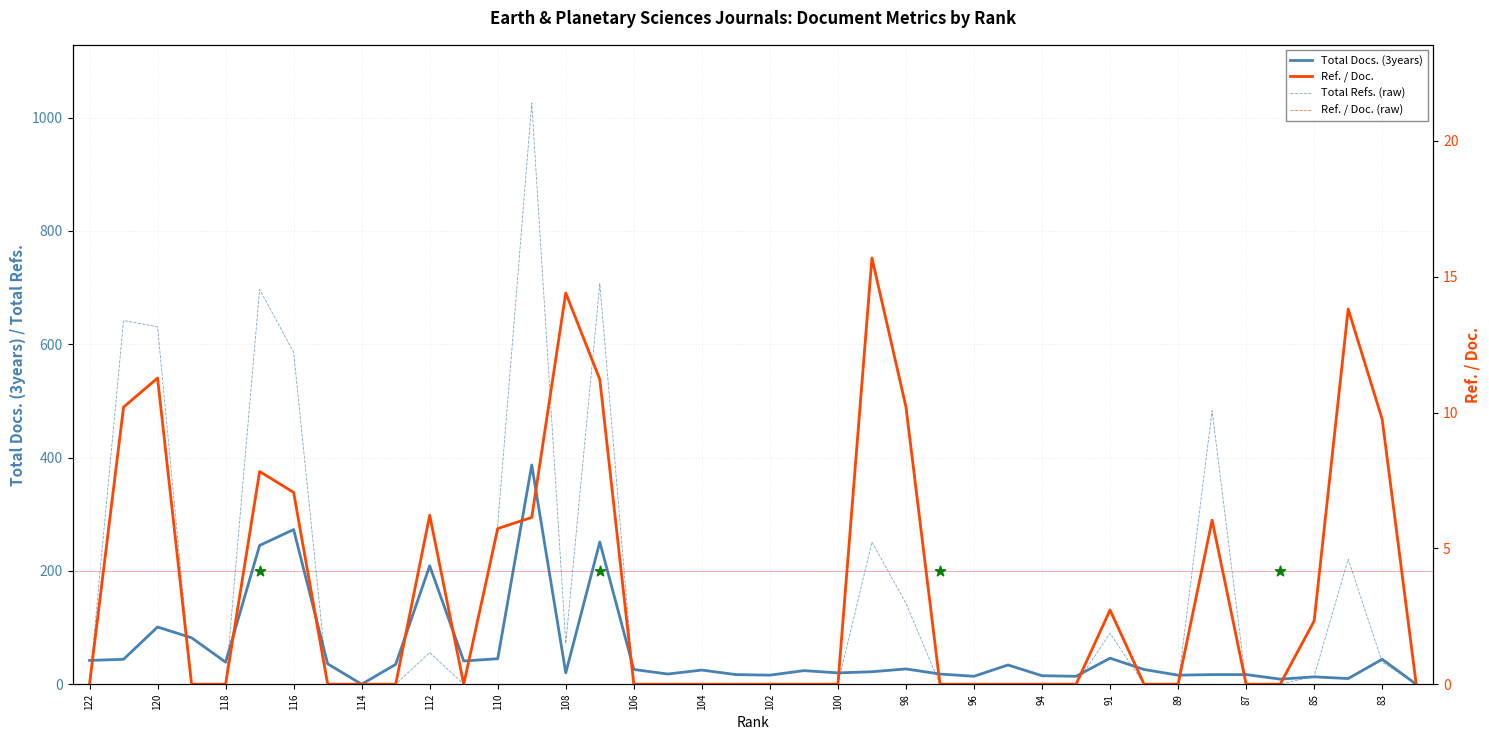

Which series has the largest Y range (max minus min)?

Total Refs.